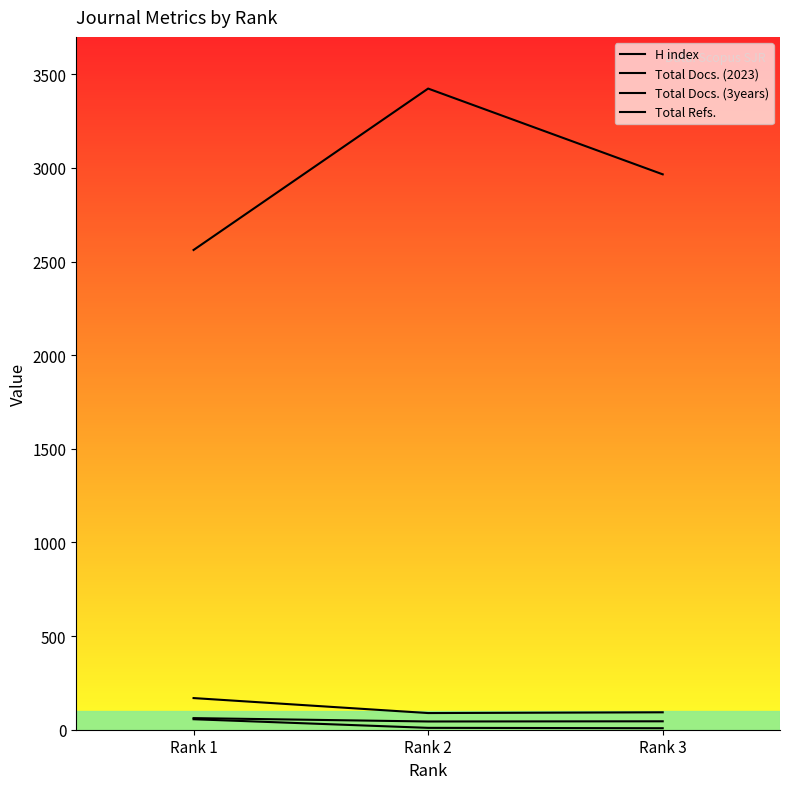

Count the number of data series in this chart.

4